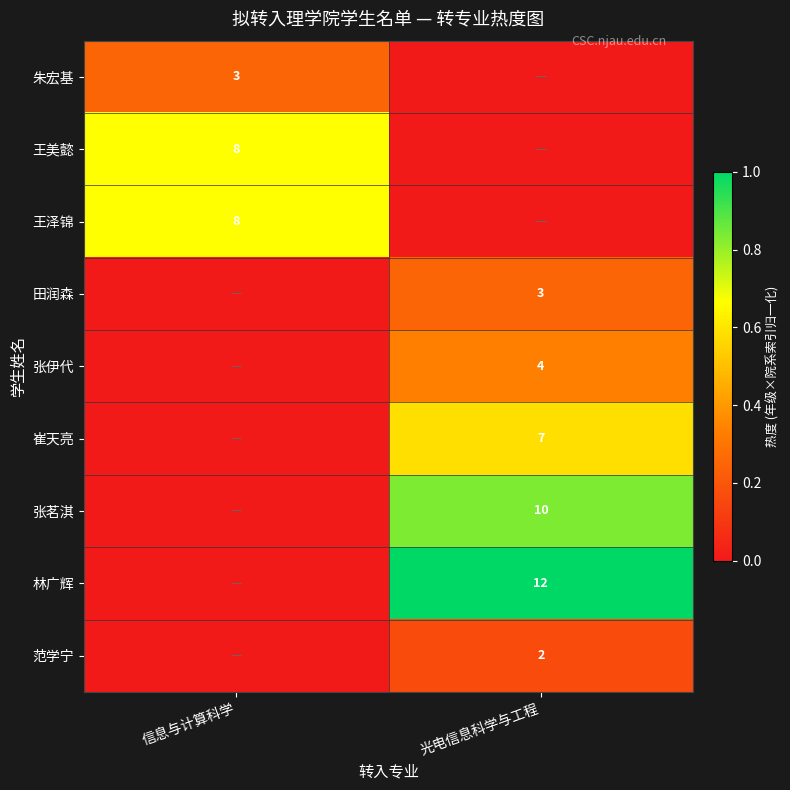

The 田润森 series shows 1 at 光电信息科学与工程. True or false?

False